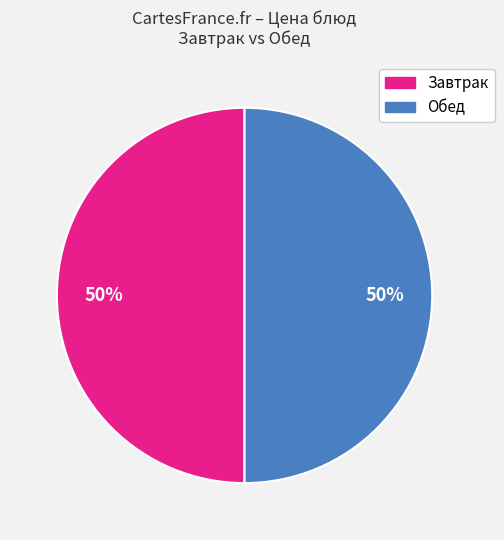

To the nearest percent, what is the average slice percentage?

50%